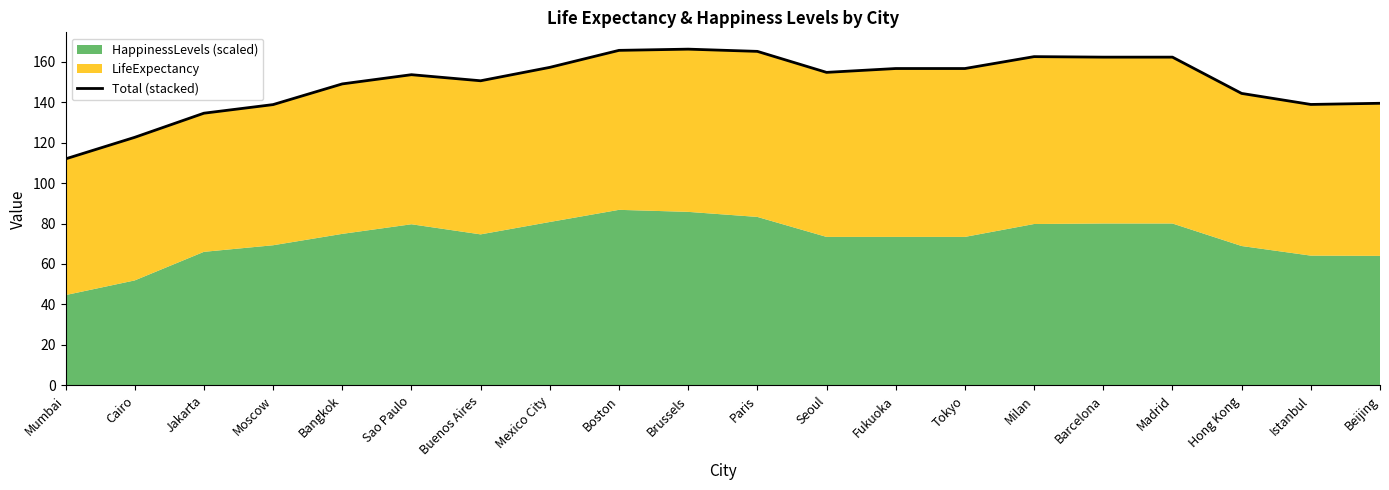

What is the difference between the values at Mumbai and Fukuoka?

44.6